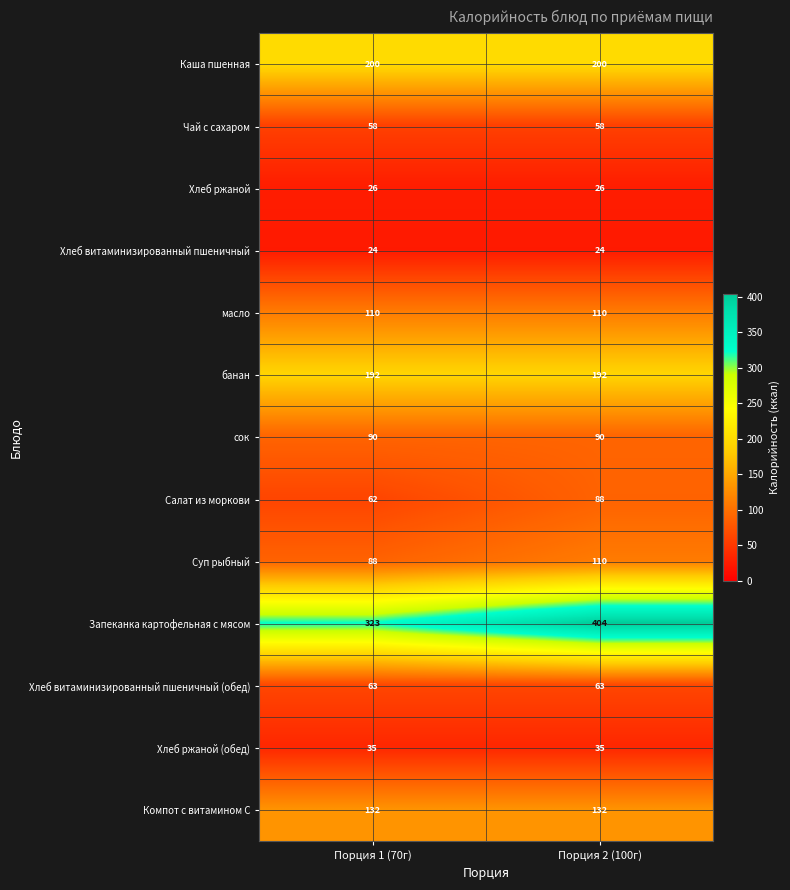

Reading left to right, extract all data points from this chart.

Каша пшенная: Порция 1 (70г)=200	Порция 2 (100г)=200
Чай с сахаром: Порция 1 (70г)=58	Порция 2 (100г)=58
Хлеб ржаной: Порция 1 (70г)=26	Порция 2 (100г)=26
Хлеб витаминизированный пшеничный: Порция 1 (70г)=24	Порция 2 (100г)=24
масло: Порция 1 (70г)=110	Порция 2 (100г)=110
банан: Порция 1 (70г)=192	Порция 2 (100г)=192
сок: Порция 1 (70г)=90	Порция 2 (100г)=90
Салат из моркови: Порция 1 (70г)=62	Порция 2 (100г)=88
Суп рыбный: Порция 1 (70г)=88	Порция 2 (100г)=110
Запеканка картофельная с мясом: Порция 1 (70г)=323	Порция 2 (100г)=404
Хлеб витаминизированный пшеничный (обед): Порция 1 (70г)=63	Порция 2 (100г)=63
Хлеб ржаной (обед): Порция 1 (70г)=35	Порция 2 (100г)=35
Компот с витамином С: Порция 1 (70г)=132	Порция 2 (100г)=132